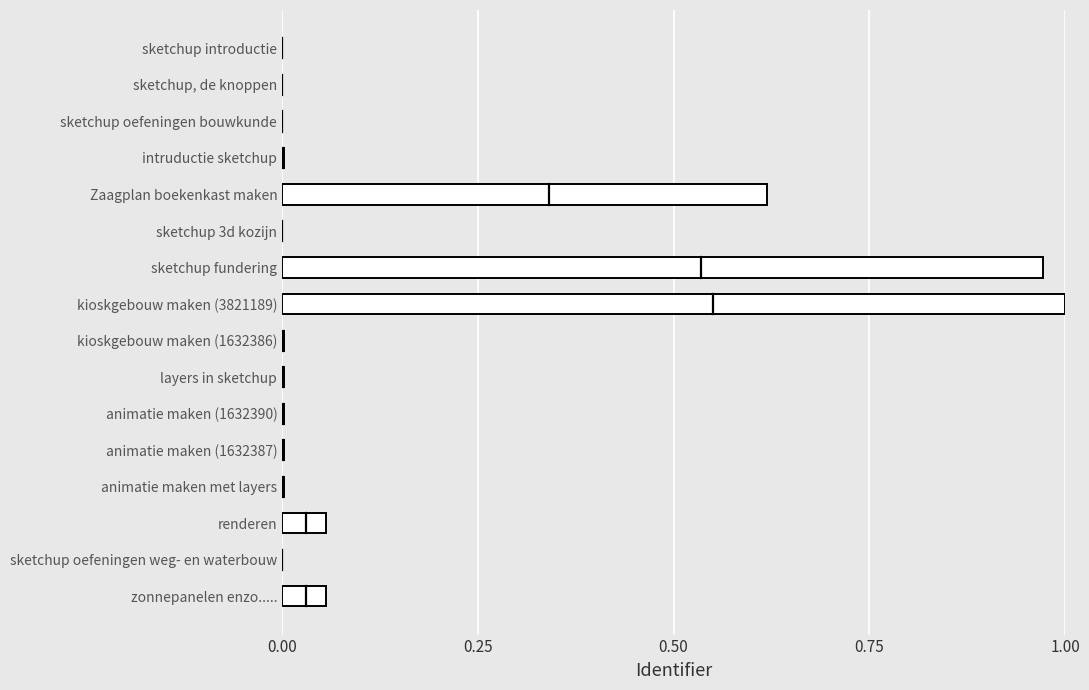

What is the sum of all values?

2.7